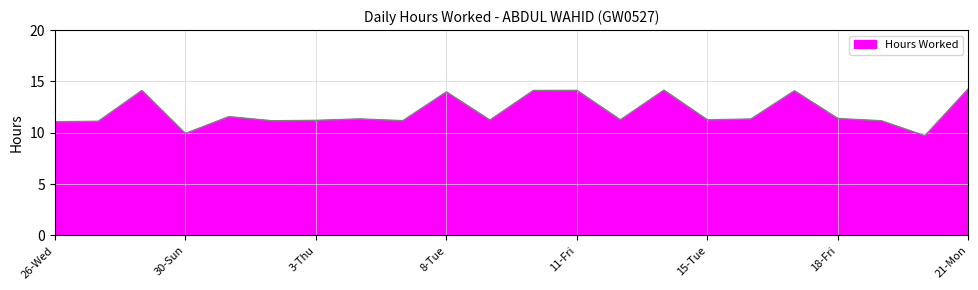

What is the maximum value shown in the chart?

14.3